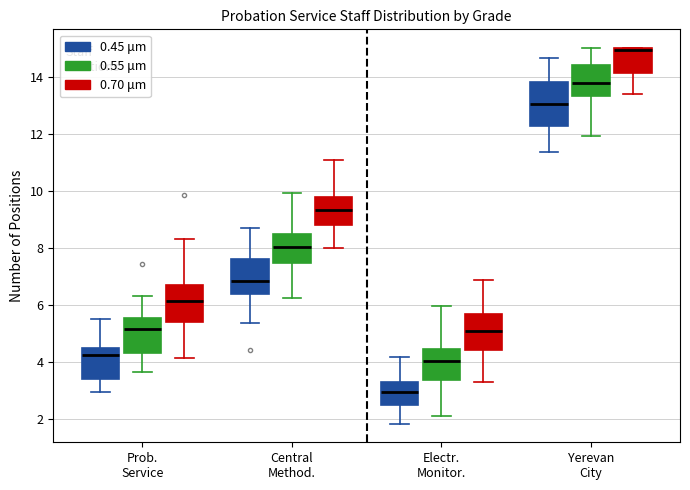

Reading left to right, read every box against the y-axis: the position of its median line, the range the box covers, and the ends of its whiskers. The values are not printed on the chart, so give them approximately, as read against the axis.

Prob. Service (0.45 μm): median 4.2, box 3.4 to 4.4, whiskers 3.0 to 5.6
Prob. Service (0.55 μm): median 5.2, box 4.4 to 5.6, whiskers 3.6 to 6.4
Prob. Service (0.70 μm): median 6.2, box 5.4 to 6.6, whiskers 4.2 to 8.4
Central Method. (0.45 μm): median 6.8, box 6.4 to 7.6, whiskers 5.4 to 8.6
Central Method. (0.55 μm): median 8.0, box 7.4 to 8.6, whiskers 6.2 to 10.0
Central Method. (0.70 μm): median 9.4, box 8.8 to 9.8, whiskers 8.0 to 11.0
Electr. Monitor. (0.45 μm): median 3.0, box 2.4 to 3.4, whiskers 1.8 to 4.2
Electr. Monitor. (0.55 μm): median 4.0, box 3.4 to 4.4, whiskers 2.0 to 6.0
Electr. Monitor. (0.70 μm): median 5.0, box 4.4 to 5.6, whiskers 3.2 to 6.8
Yerevan City (0.45 μm): median 13.0, box 12.2 to 13.8, whiskers 11.4 to 14.6
Yerevan City (0.55 μm): median 13.8, box 13.4 to 14.4, whiskers 12.0 to 15.0
Yerevan City (0.70 μm): median 15.0 (just below the box's upper edge), box 14.2 to 15.0, whiskers 13.4 to 15.0